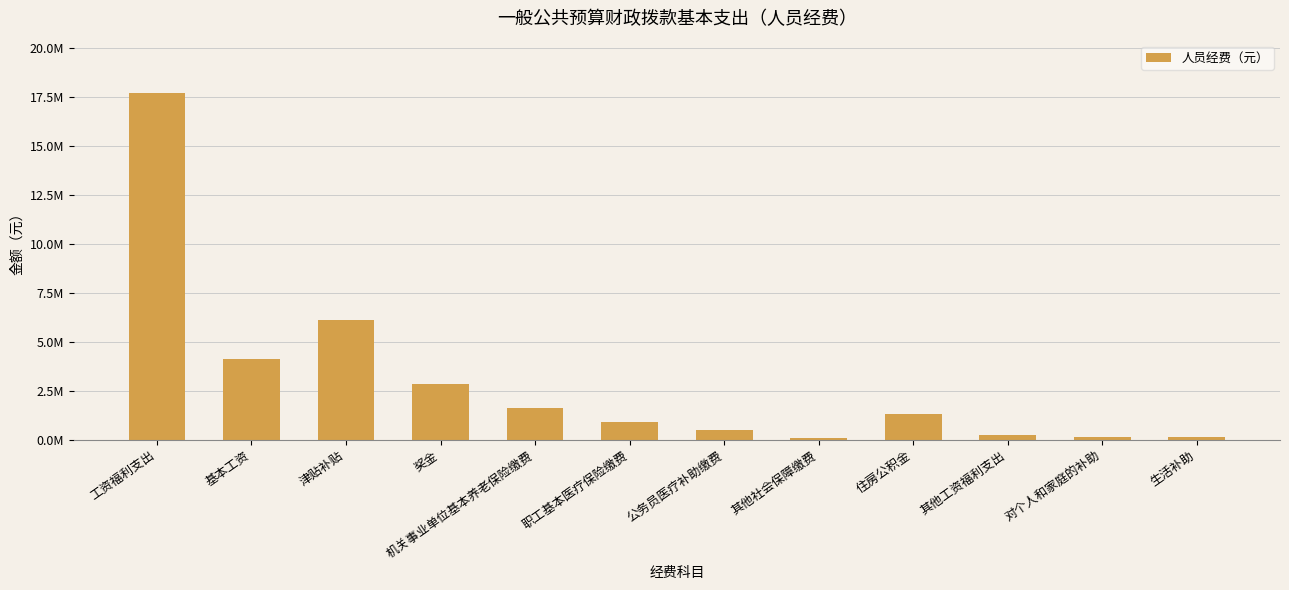

What is the label of the 5th bar from the right?

其他社会保障缴费